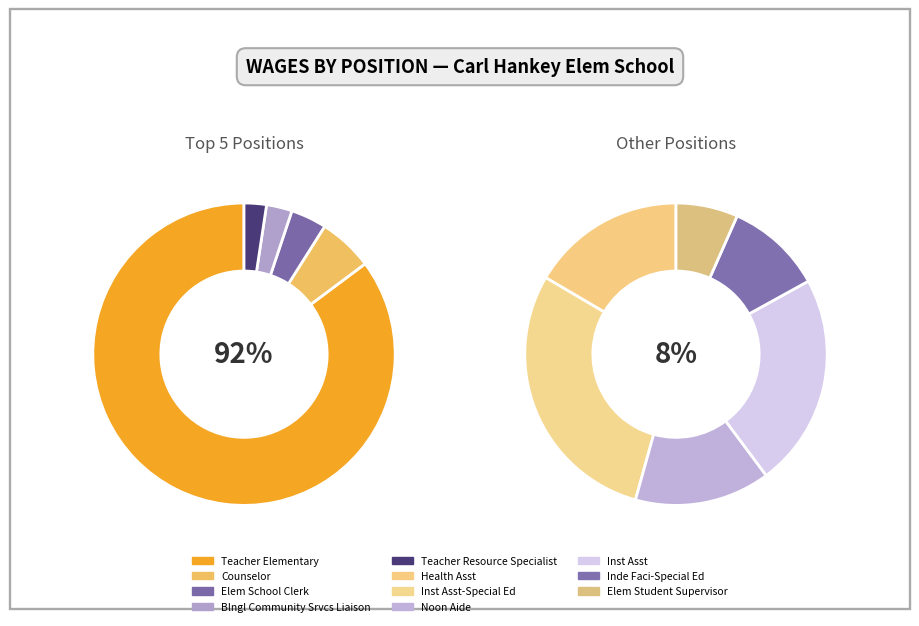

To the nearest percent, what percentage of the pie is Inde Faci-Special Ed?

1%